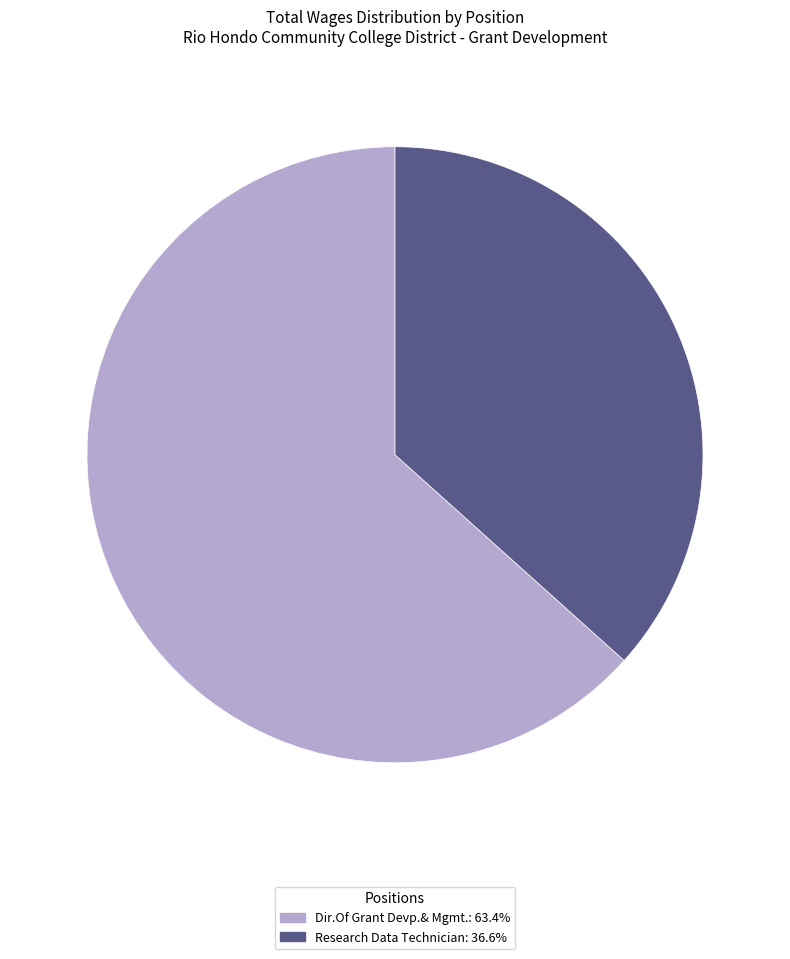

How many segments does this pie chart have?

2